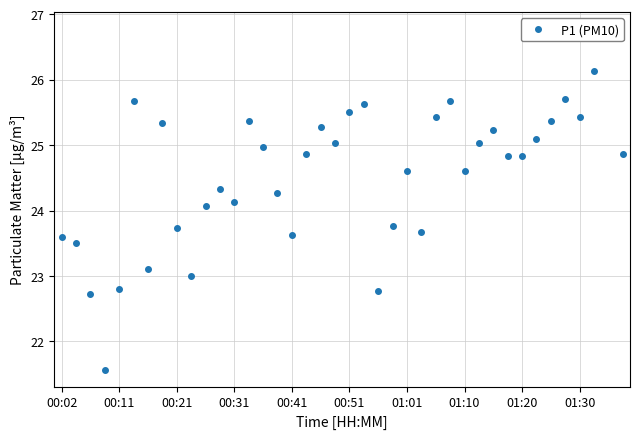

What is the sum of the values at 28 and 14?

49.6